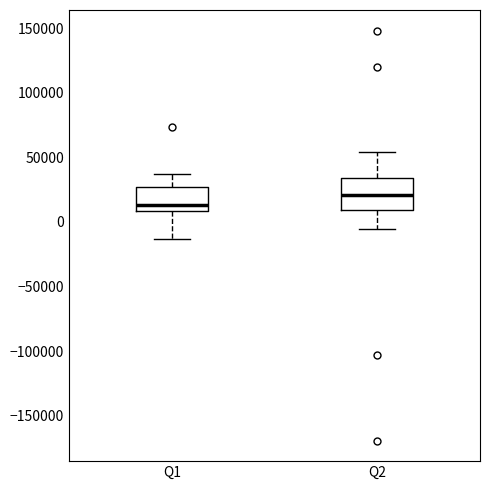

Reading left to right, transcribe this box plot: for each box, give where its median line is, the range the box spans, and where its two whiskers end, as read against the y-axis. The values are not printed on the chart, so give them approximately, as read against the axis.

Q1: median 15000, box 10000 to 25000, whiskers -15000 to 35000
Q2: median 20000, box 10000 to 35000, whiskers -5000 to 55000